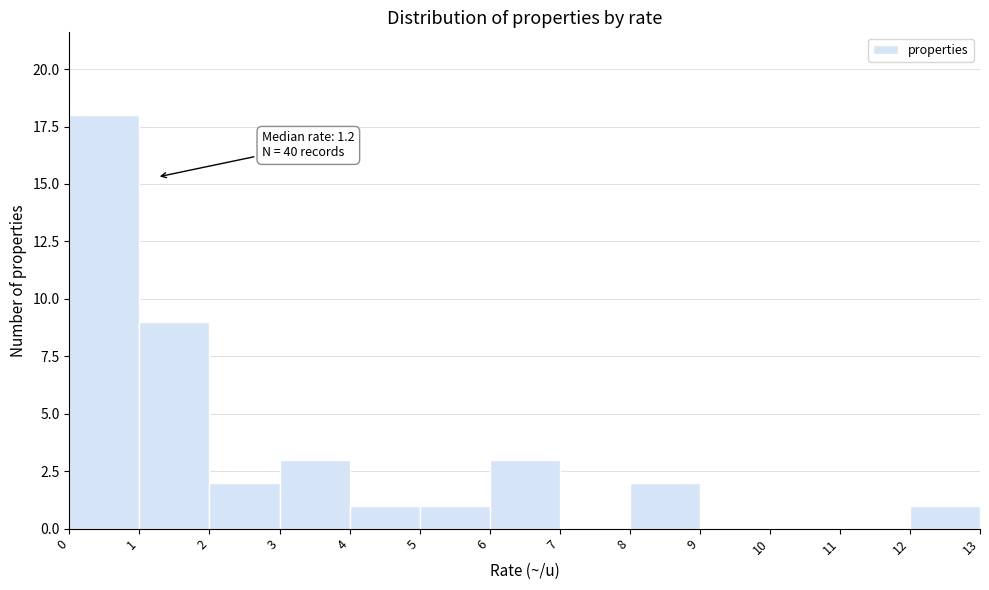

Over which range of the x-axis is the bar tallest?

0 to 1